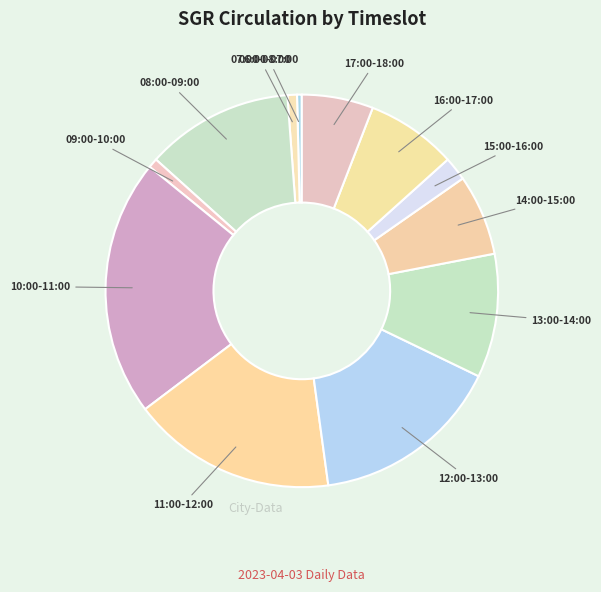

Count the number of slices in the pie.

12